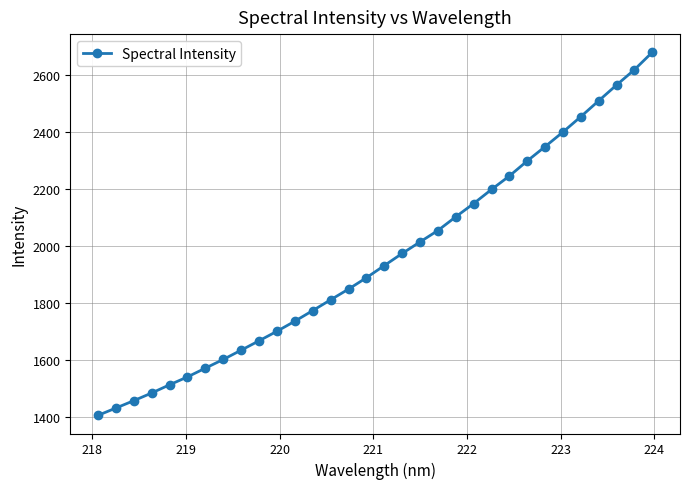

True or false: there are more than 2 points higher than both neighbors.

False